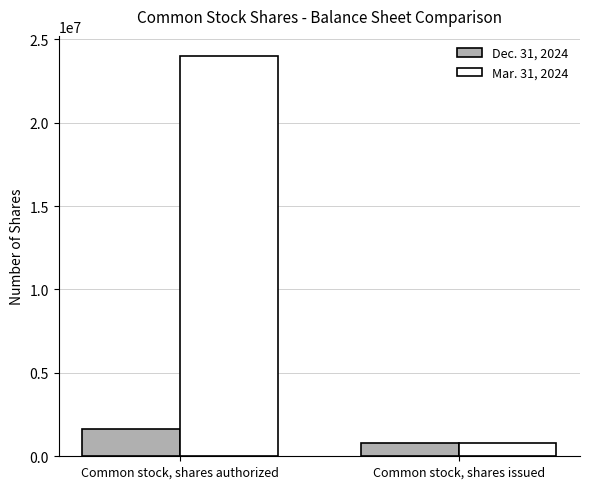

At which category is the sum across all series the highest?

Common stock, shares authorized